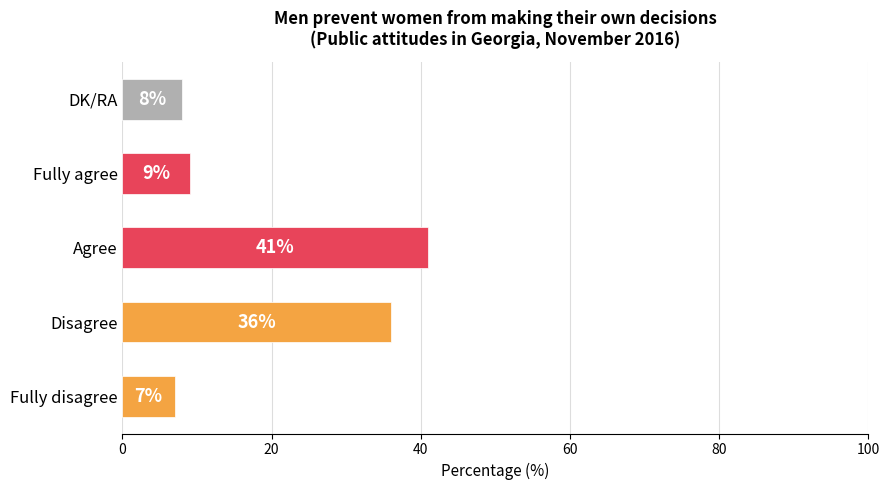

Approximately how many times larger is the value at Agree compared to Fully agree?

4.6